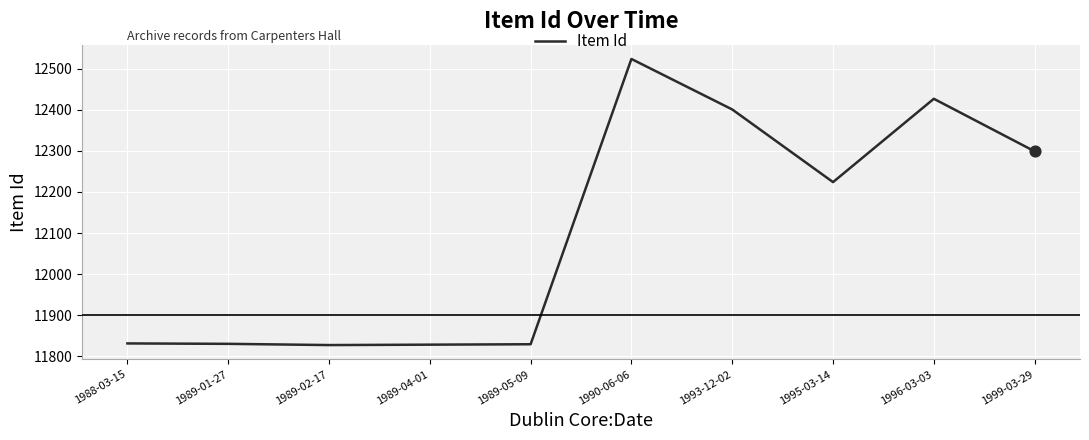

Between 1999-03-29 and 1990-06-06, which is larger?

1990-06-06